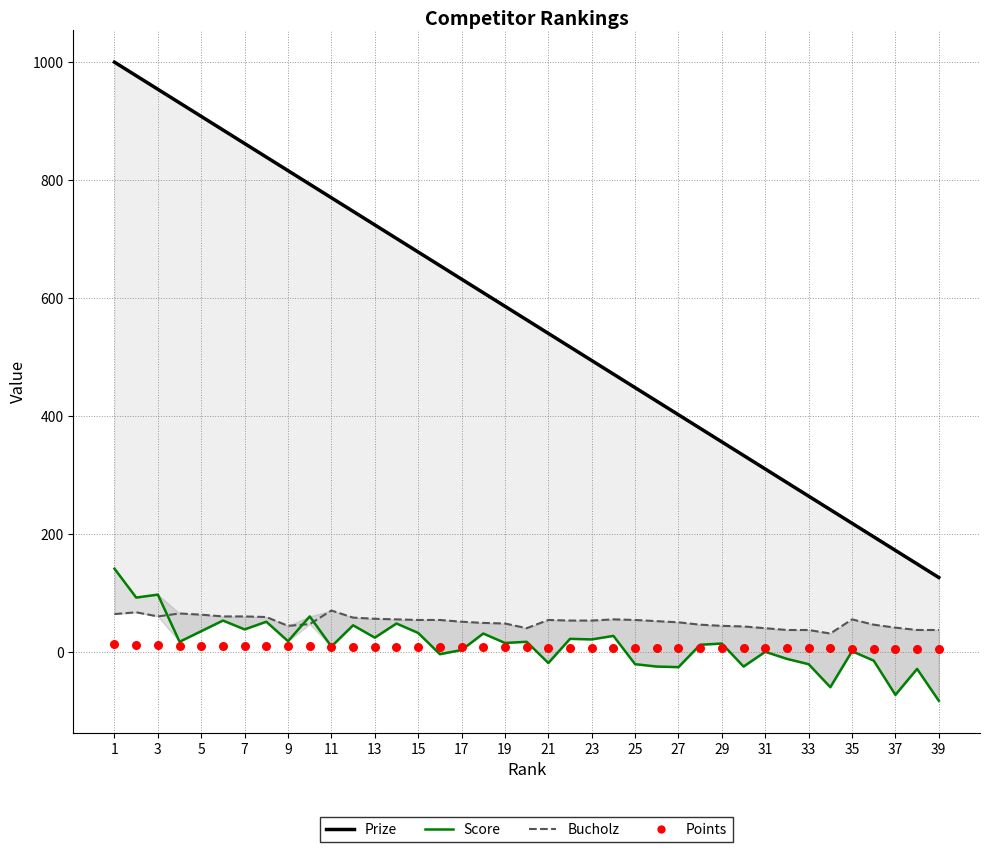

At which category is the sum across all series the highest?

1